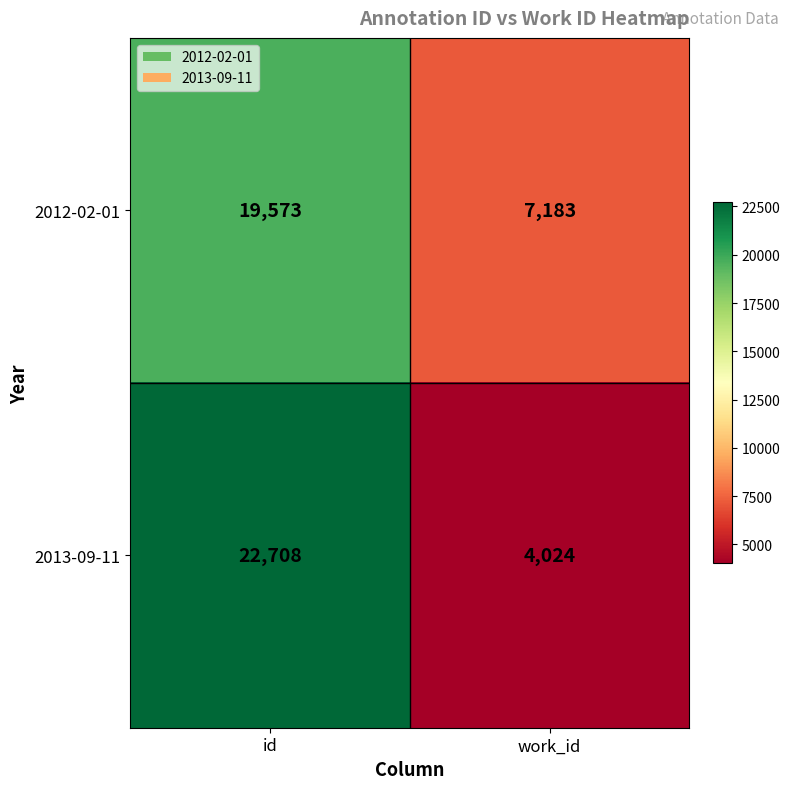

Reading right to left, transcribe all the data shown in this chart.

2012-02-01: 7183	19573
2013-09-11: 4024	22708